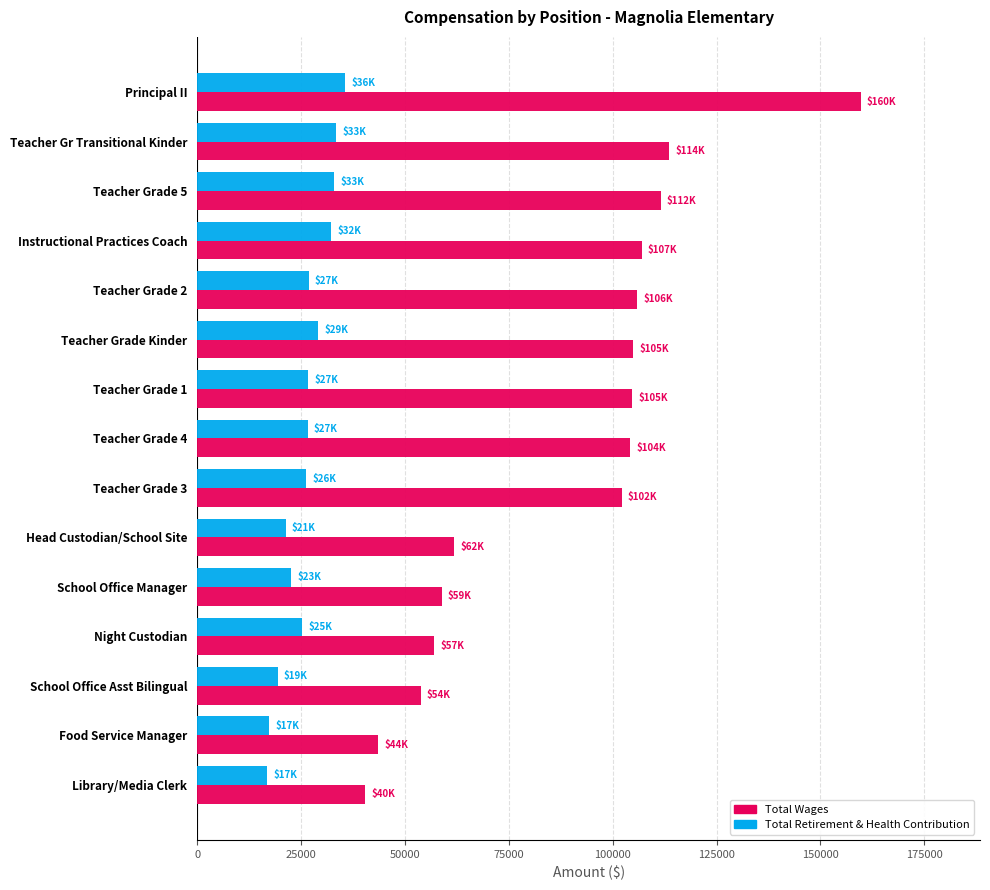

At how many categories does at least one series exceed 68680?

9